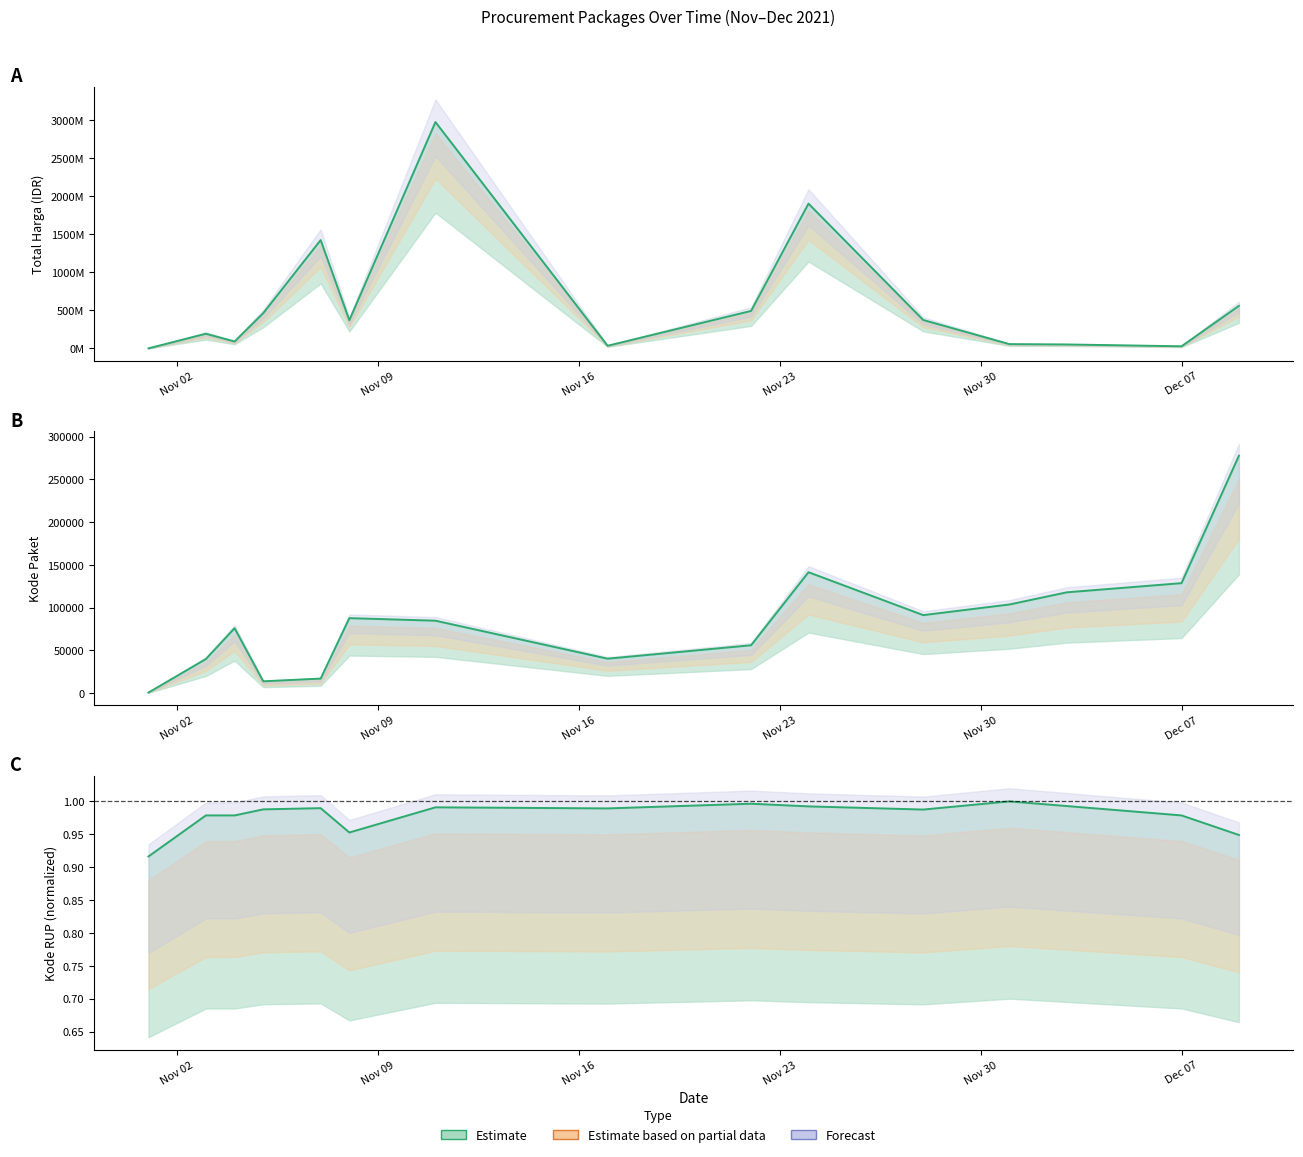

What position from the right is Nov 02?

15